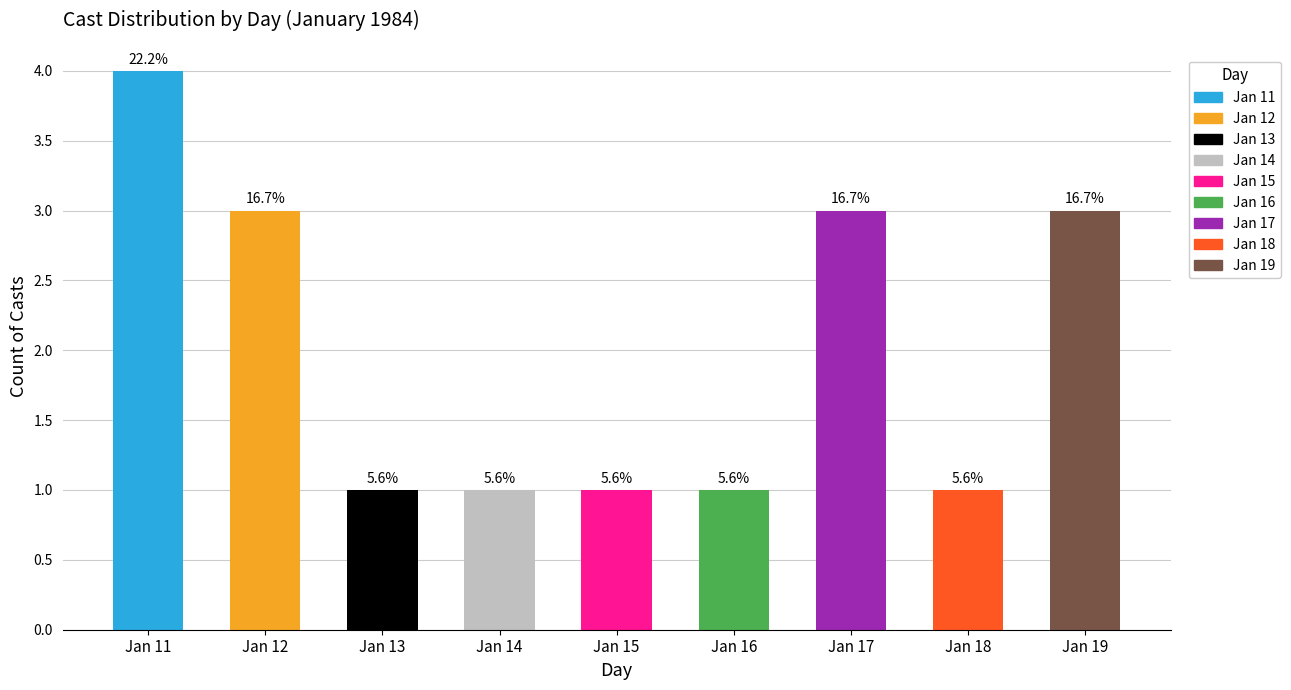

What is the average value?

2